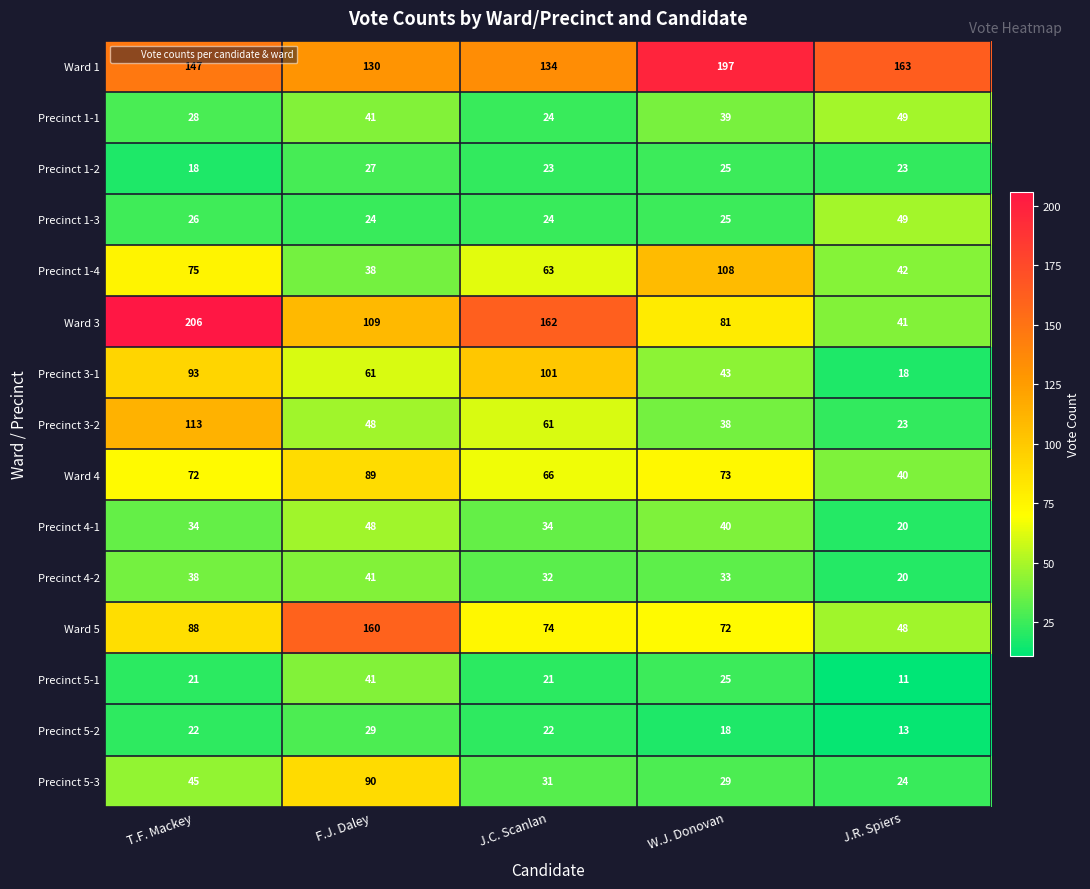

Which category has the lowest value across all series?

J.R. Spiers